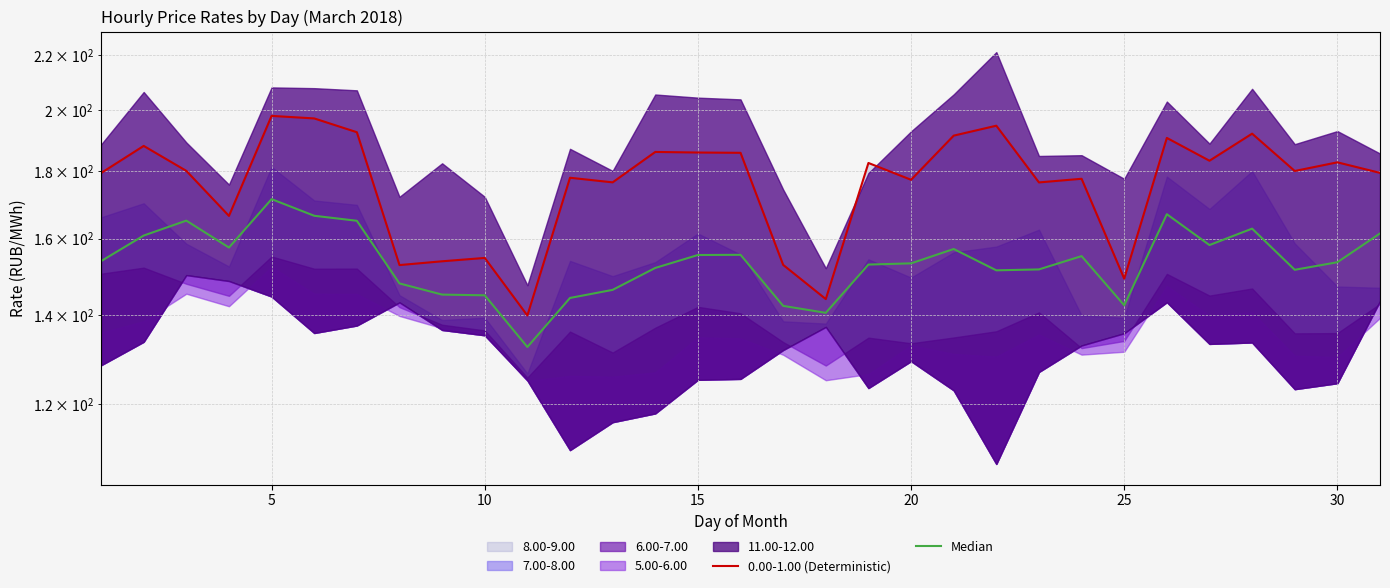

Does the chart display data point markers on the line(s)?

No